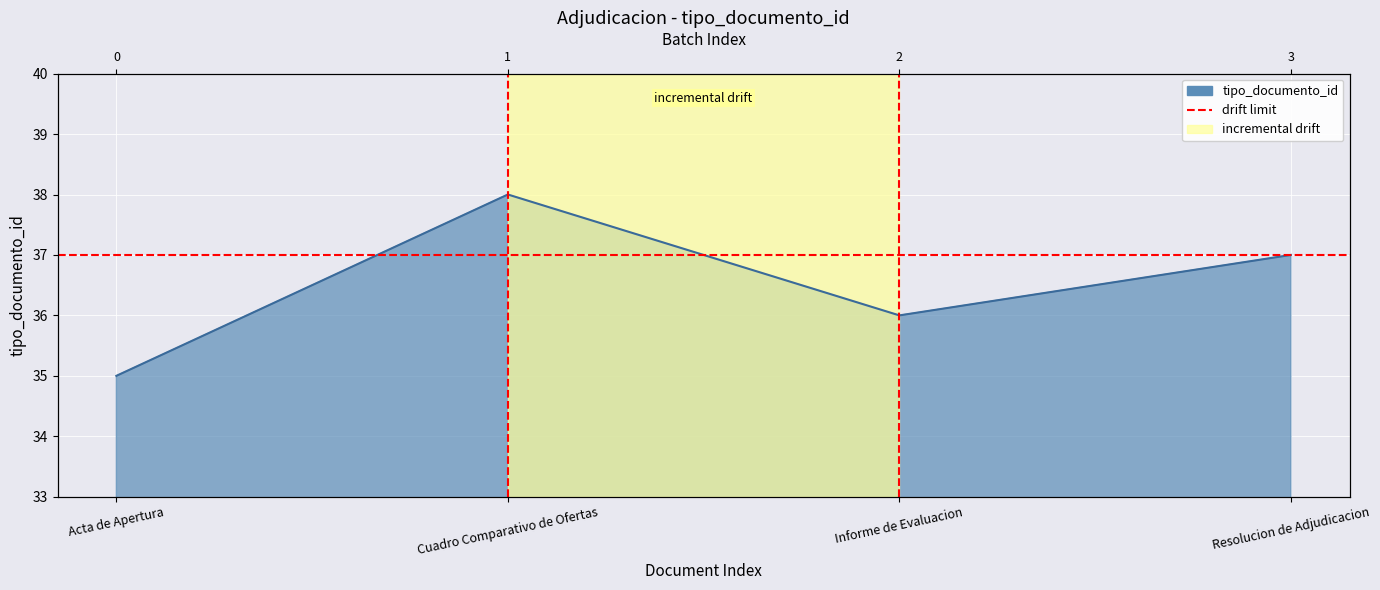

What is the sum of the values at Cuadro Comparativo de Ofertas and Informe de Evaluacion?

74